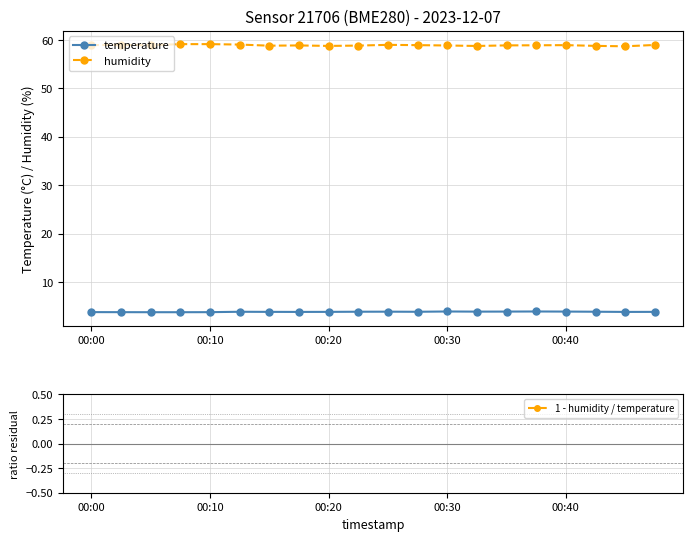

What are all the series names shown in the legend?

temperature, humidity, 1 - humidity / temperature